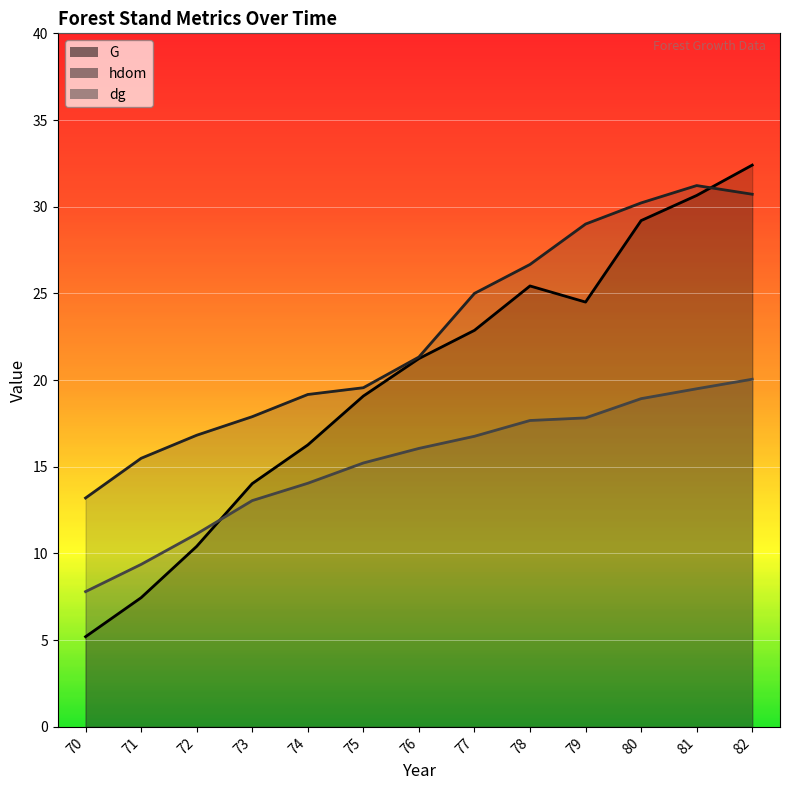

Read the G value at 71.

7.5